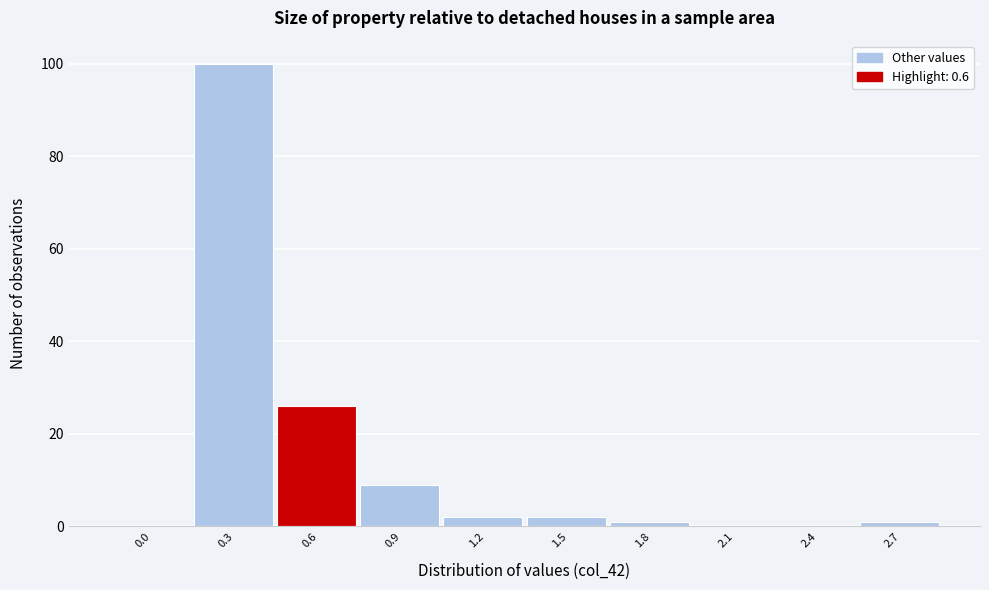

Reading left to right, list all the values displayed in this chart.

0.0=0	0.3=100	0.6=26	0.9=9	1.2=2	1.5=2	1.8=1	2.1=0	2.4=0	2.7=1